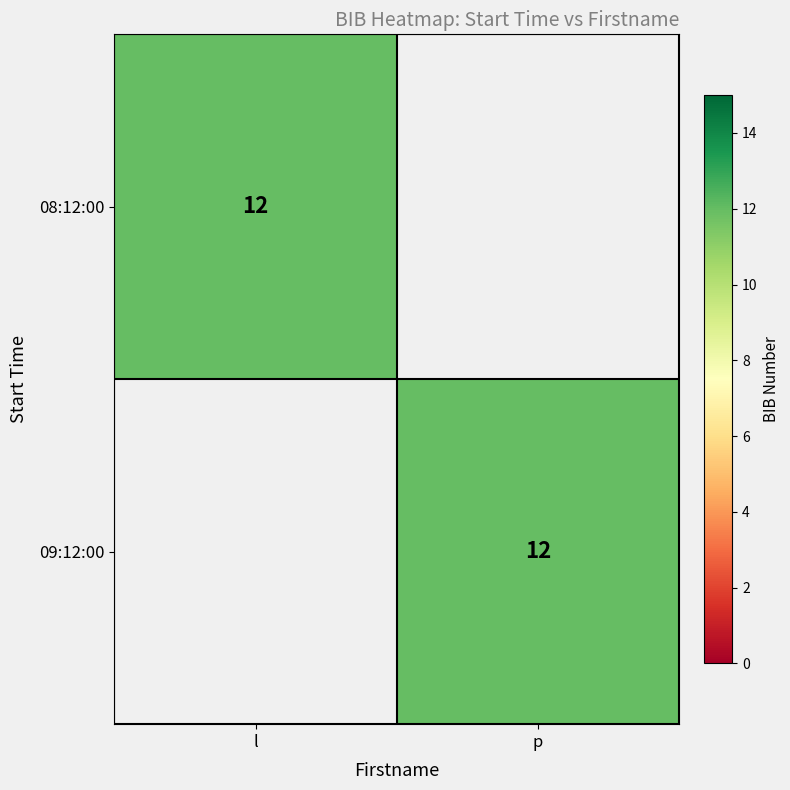

The value of 08:12:00 at l is 12. True or false?

True